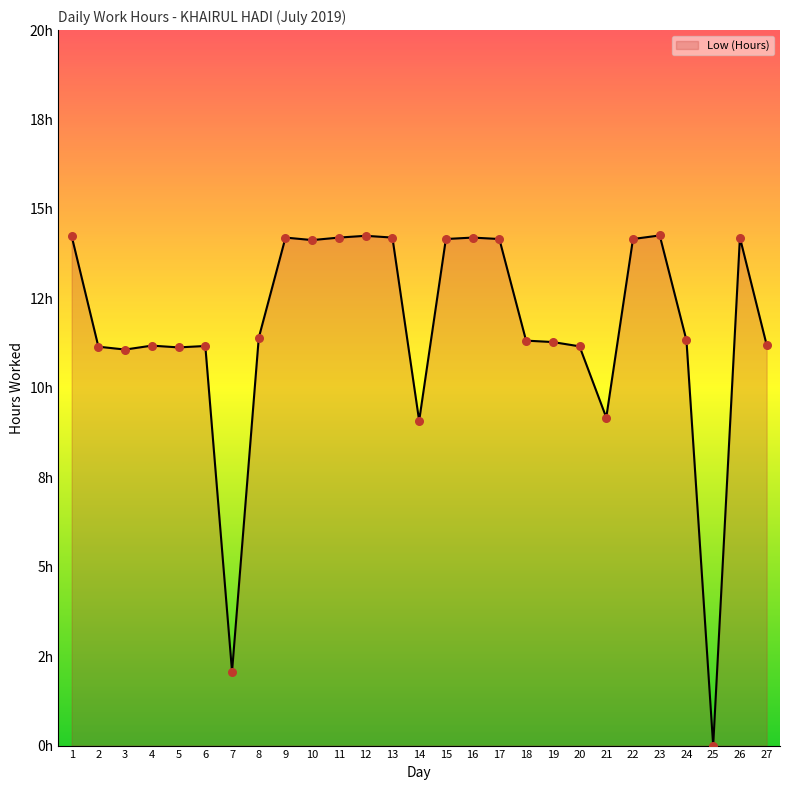

Does the chart have visible grid lines?

No